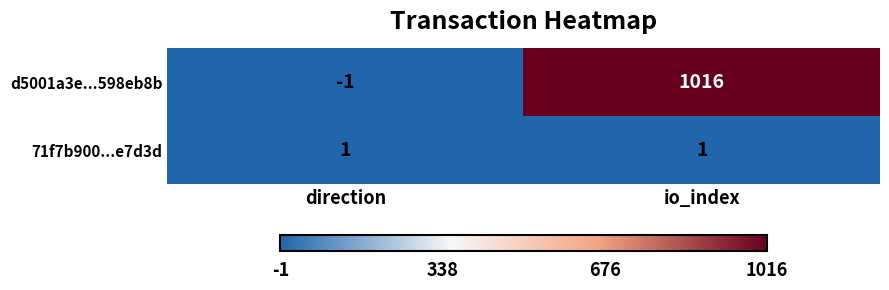

True or false: d5001a3e...598eb8b has a value of 295 at io_index.

False